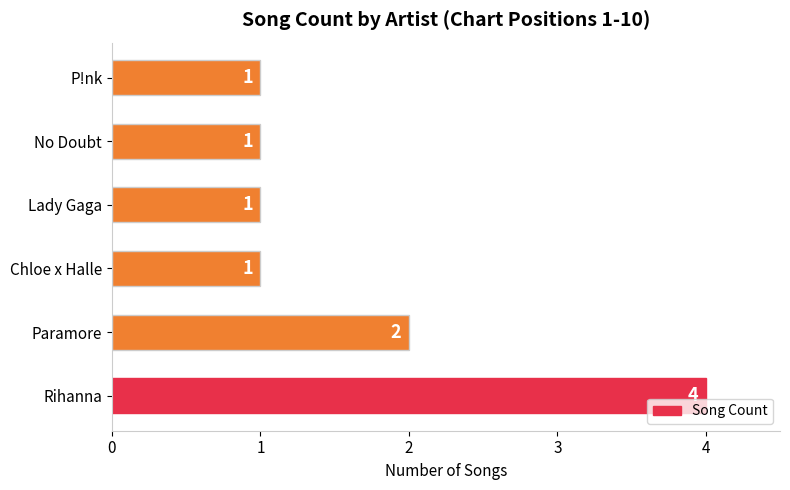

Is it true that the value at Rihanna is 4?

True